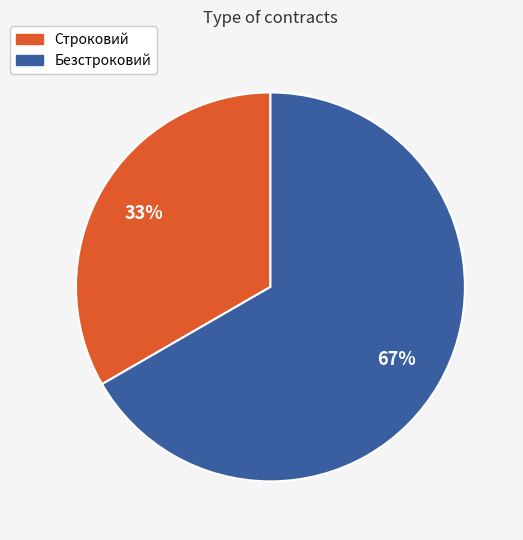

To the nearest percent, what portion does Безстроковий represent?

67%